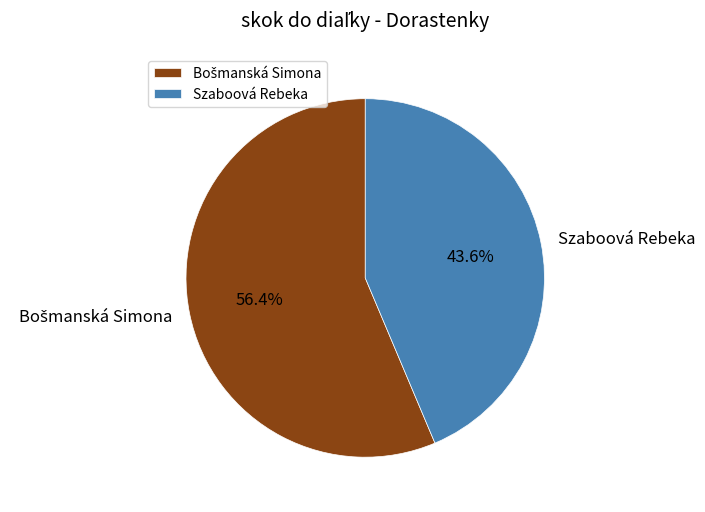

To the nearest percent, what is the average slice percentage?

50%